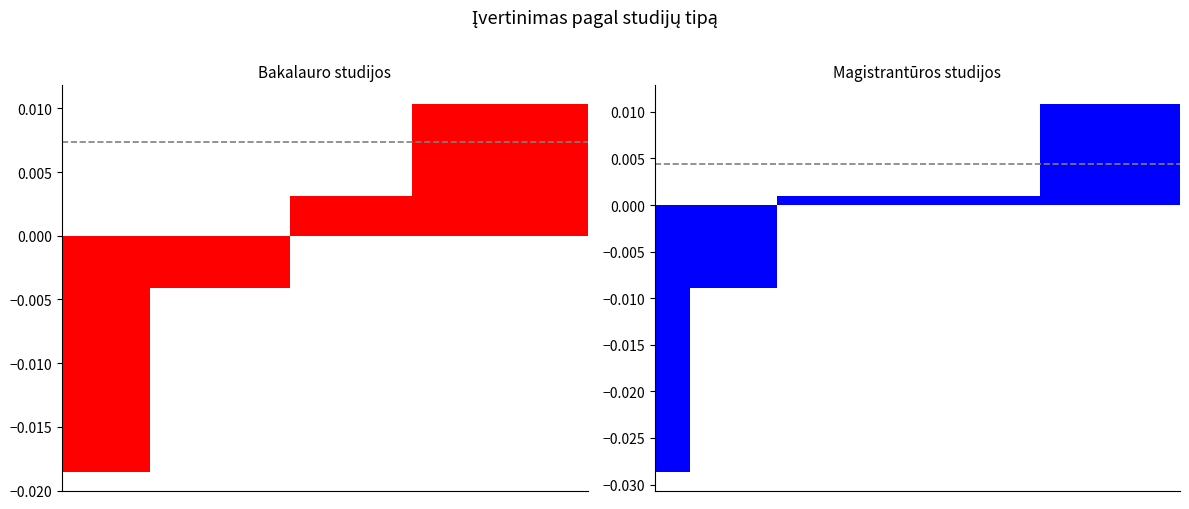

Where is Magistrantūros studijos nearest to the value 0?

7